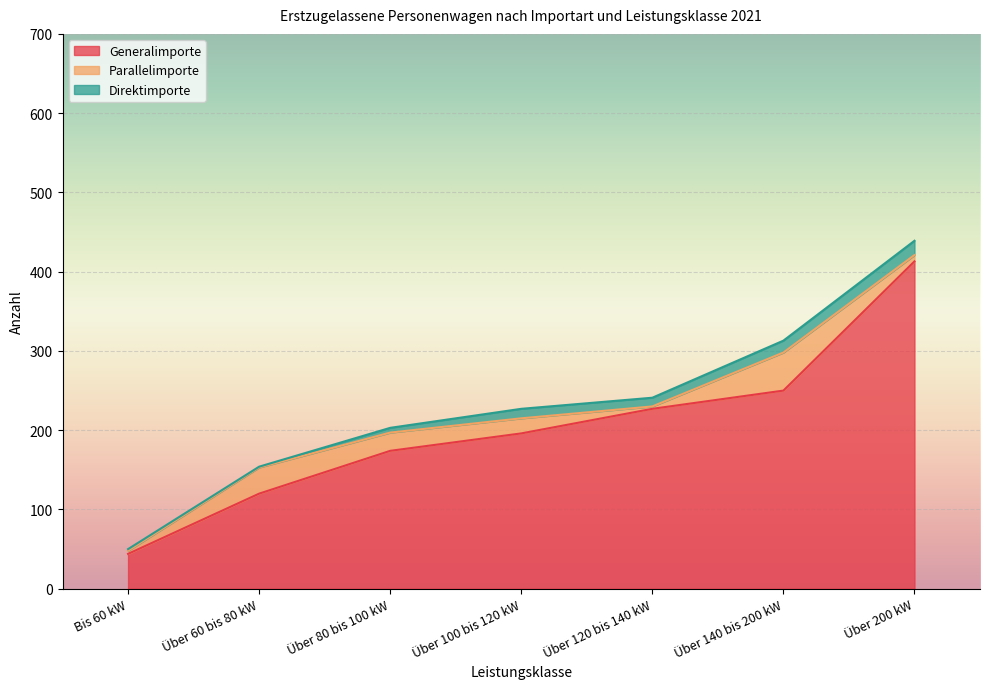

Between which two adjacent categories do Direktimporte and Parallelimporte first intersect?

Über 100 bis 120 kW and Über 120 bis 140 kW